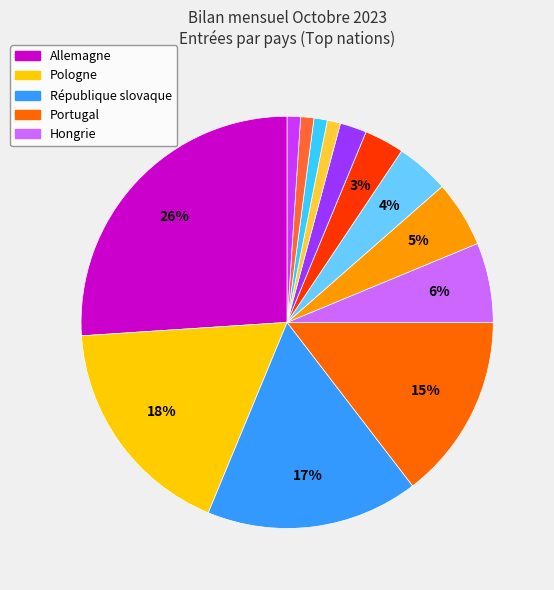

Is there a majority slice in this chart?

No